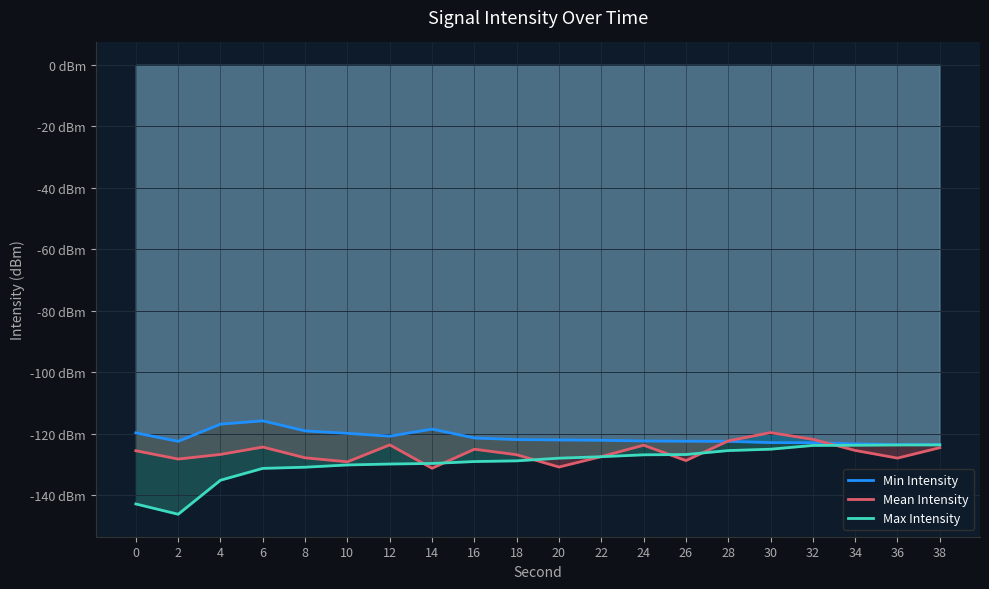

What value does the Min Intensity series have at 28?

-122.4